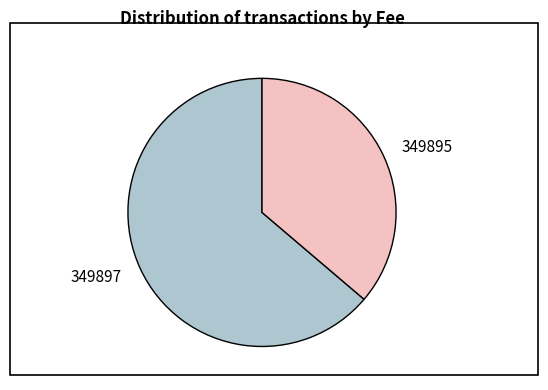

Is it true that 349895 is 31% of the pie?

False